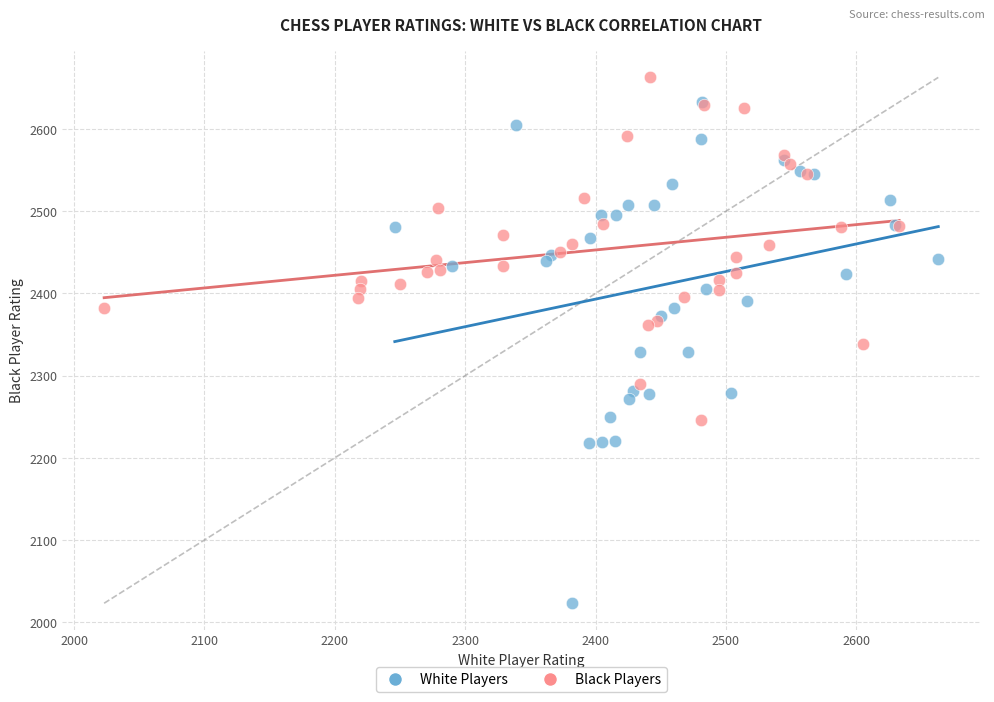

What are all the series names shown in the legend?

White Players, Black Players